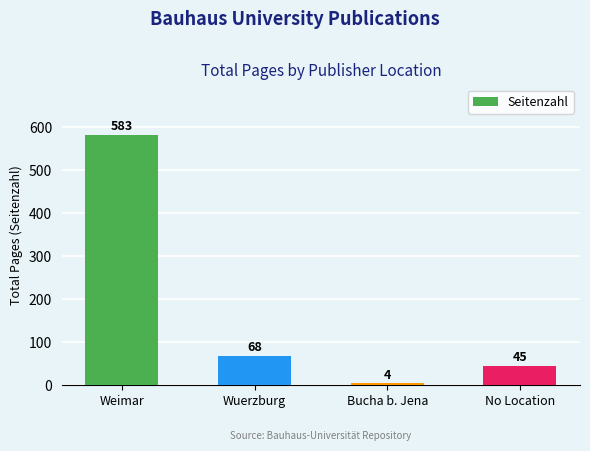

What is the change in value from Bucha b. Jena to No Location?

+41